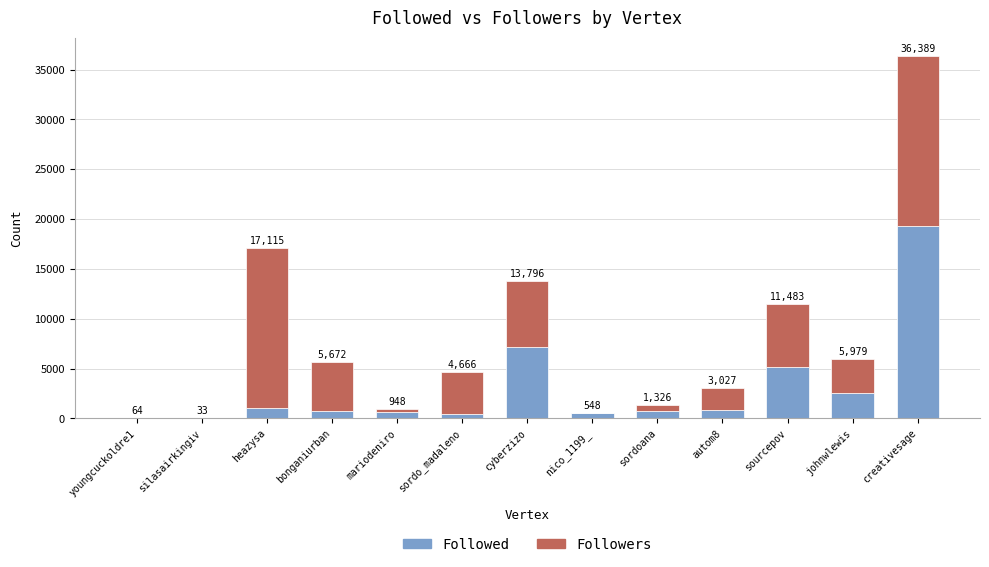

What are all the series names shown in the legend?

Followed, Followers